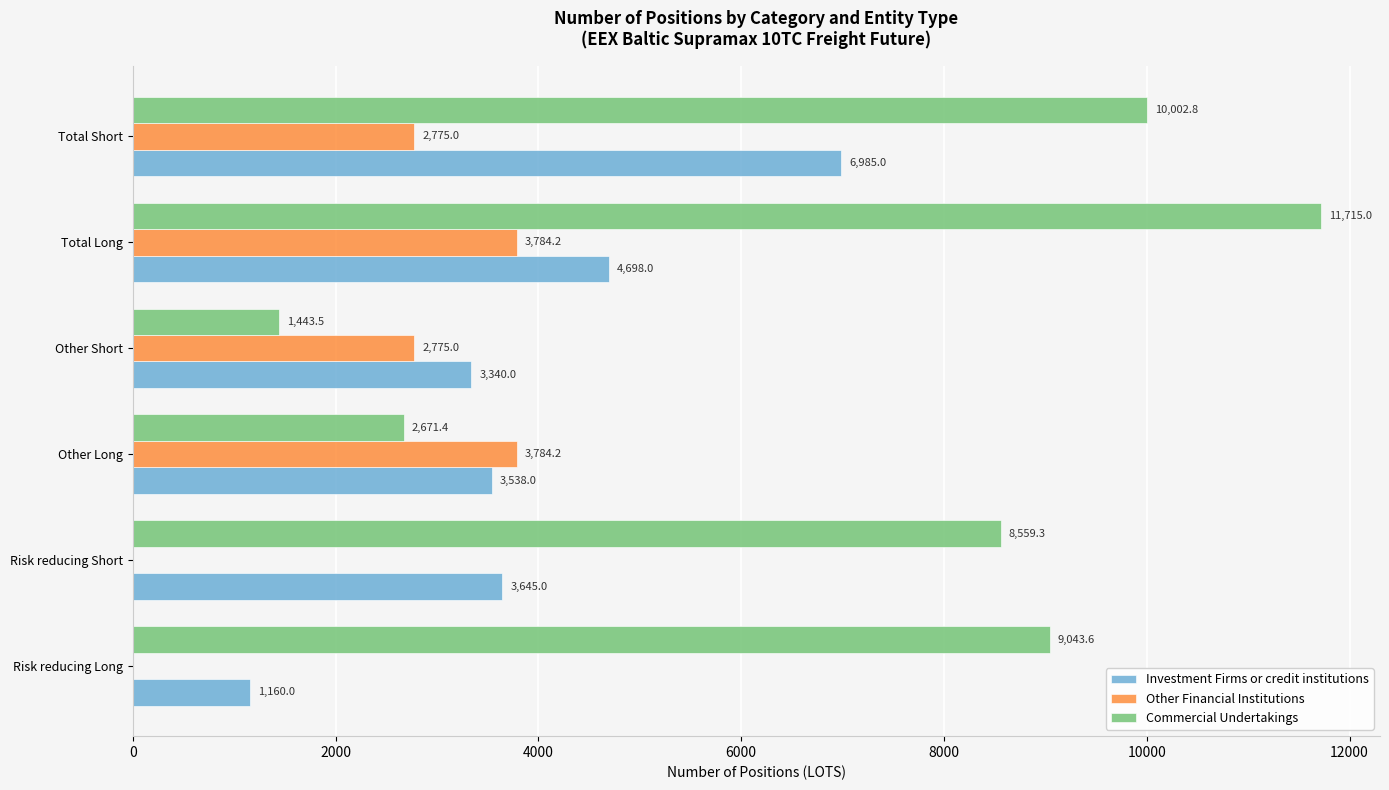

Is it true that Investment Firms or credit institutions equals 4698.0 at Total Long?

True